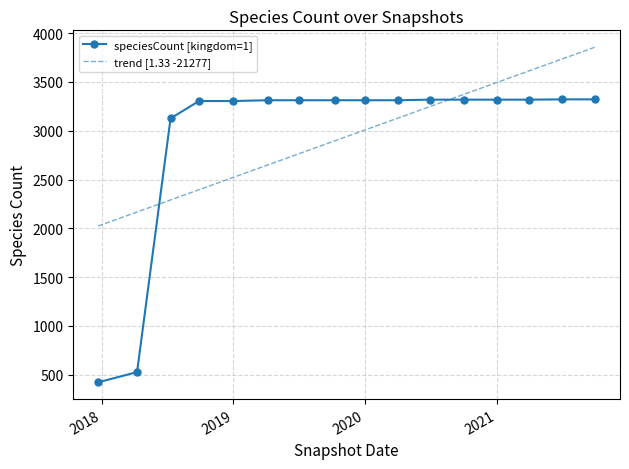

Which series has the largest range (max minus min)?

speciesCount [kingdom=1]